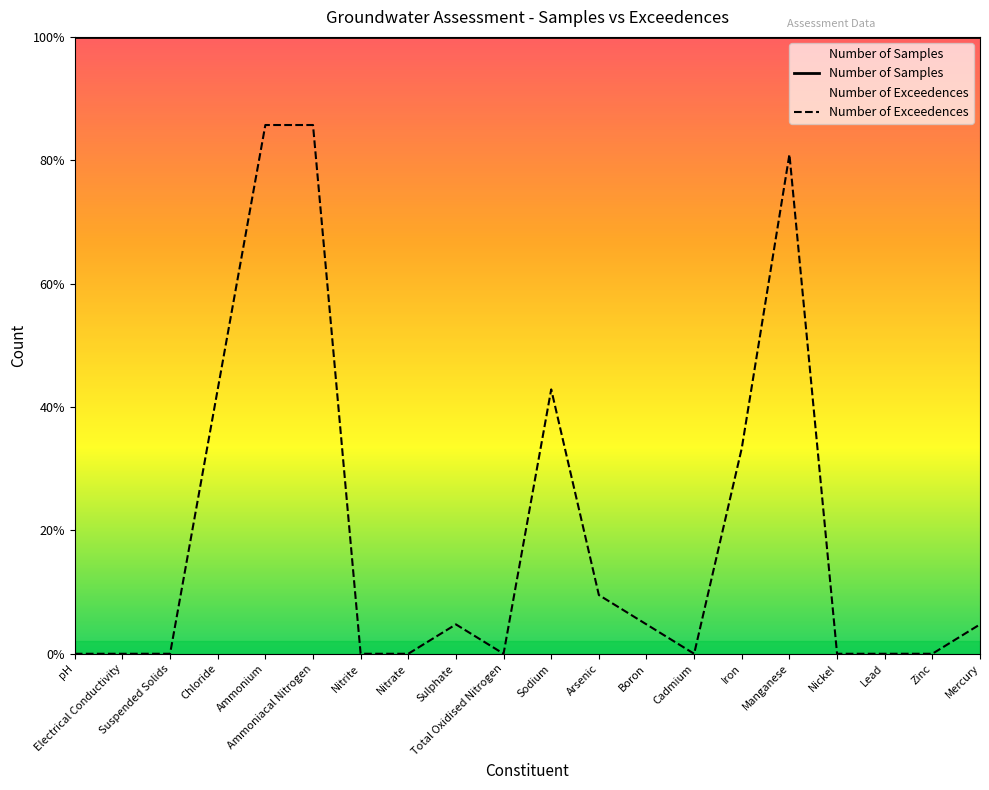

Reading left to right, list all the values displayed in this chart.

0.0	0.0	0.0	10.7	21.4	21.4	0.0	0.0	1.2	0.0	10.7	2.4	1.2	0.0	8.3	20.2	0.0	0.0	0.0	1.2